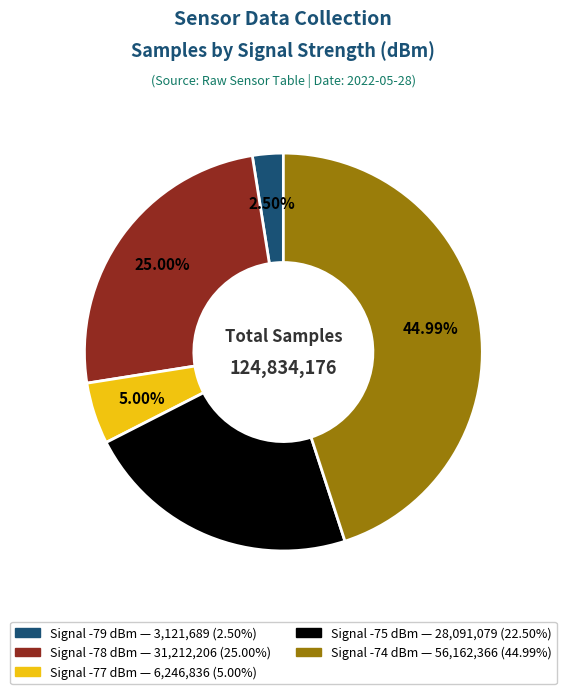

Is there any slice that represents more than half of the pie?

No